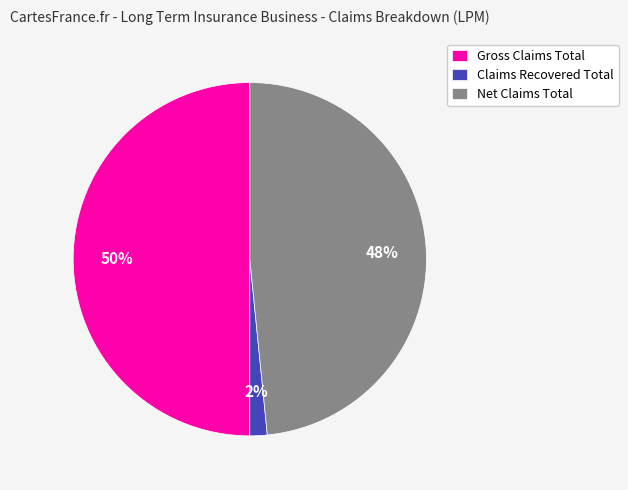

Is the sum of Gross Claims Total and Claims Recovered Total greater than half?

Yes